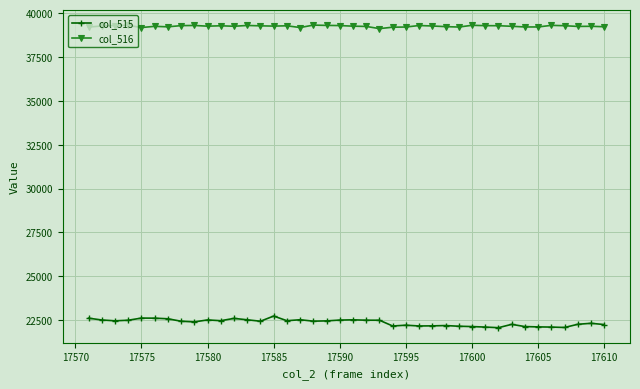

True or false: col_515 and col_516 intersect in this chart.

False